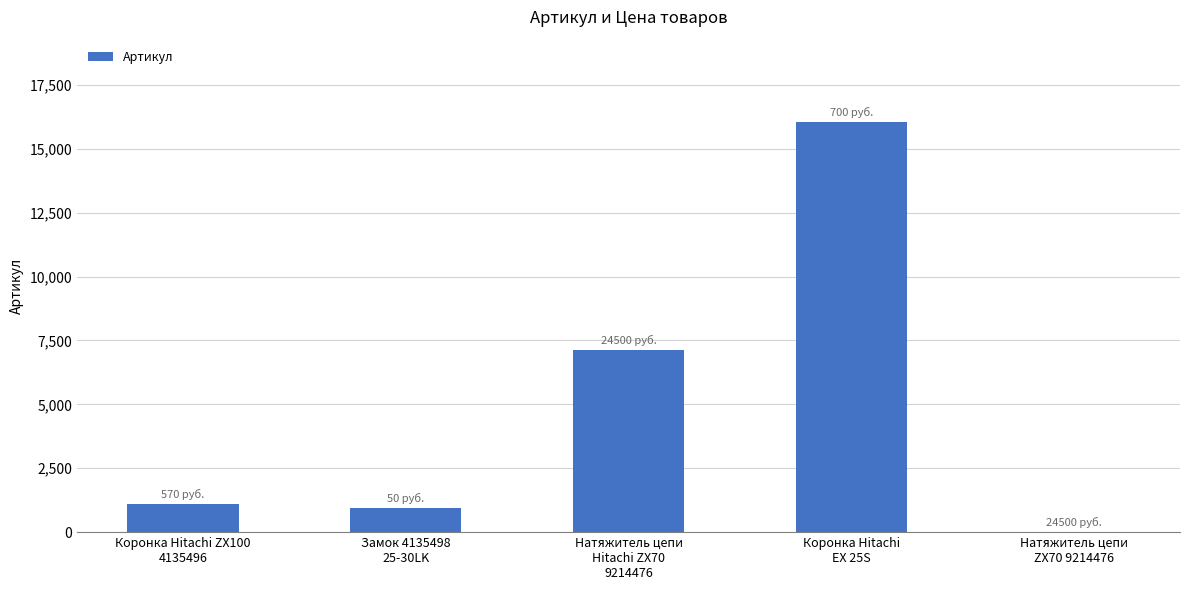

Between Натяжитель цепи
ZX70 9214476 and Коронка Hitachi ZX100
4135496, which is larger?

Коронка Hitachi ZX100
4135496